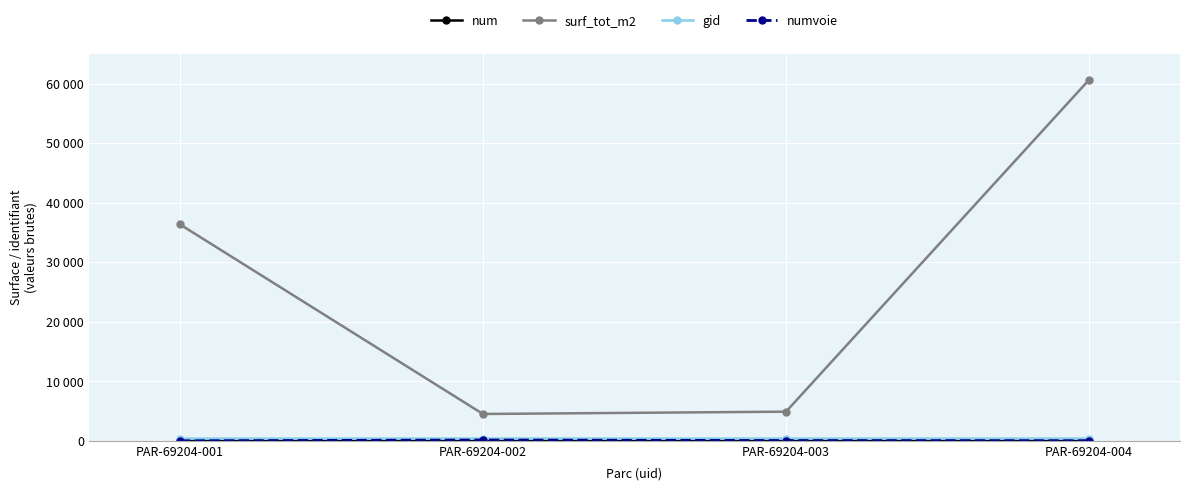

Is this an area chart (filled region under the line)?

No